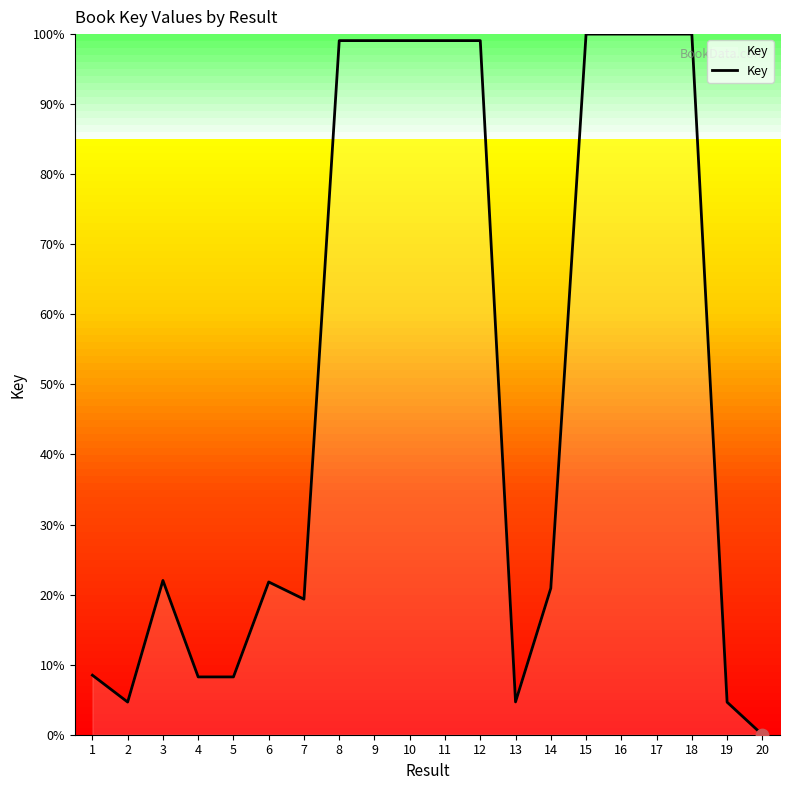

Approximately how many times larger is the value at 10 compared to 17?

1.0